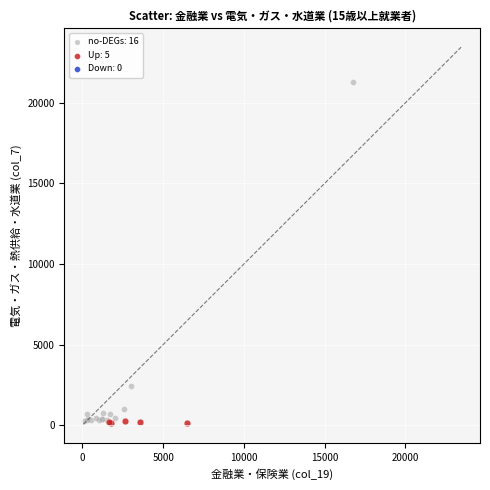

Which series has the largest Y range (max minus min)?

no-DEGs: 16